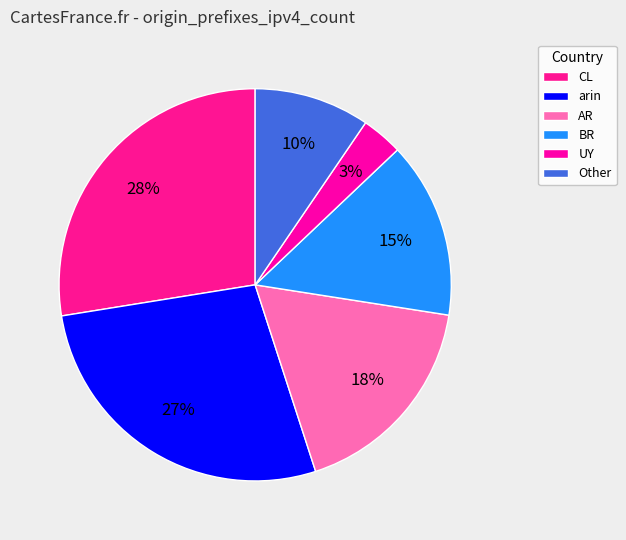

What portion of the pie excludes AR?

82.5%